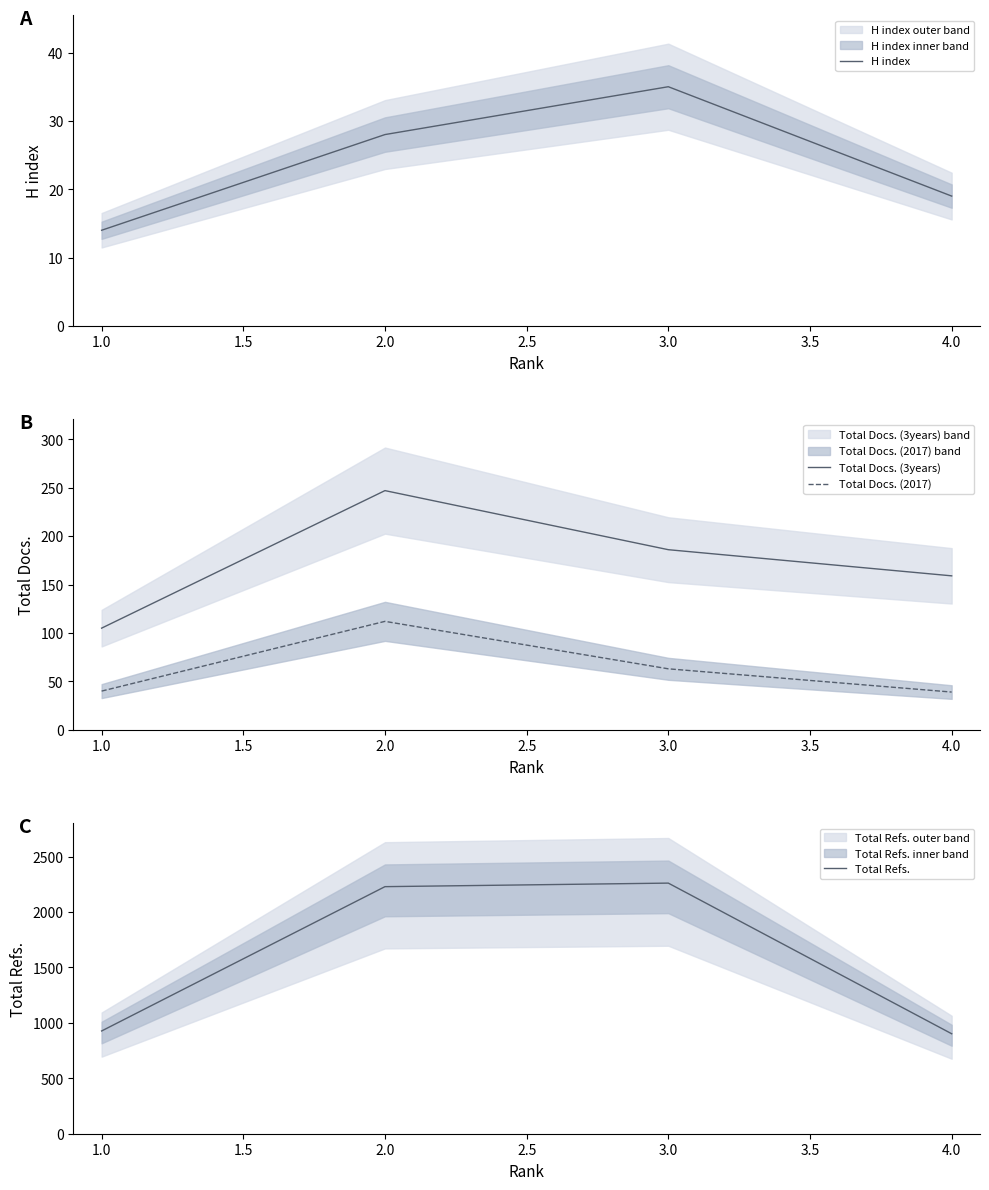

What are all the series names shown in the legend?

H index, Total Docs. (3years), Total Docs. (2017), Total Refs.